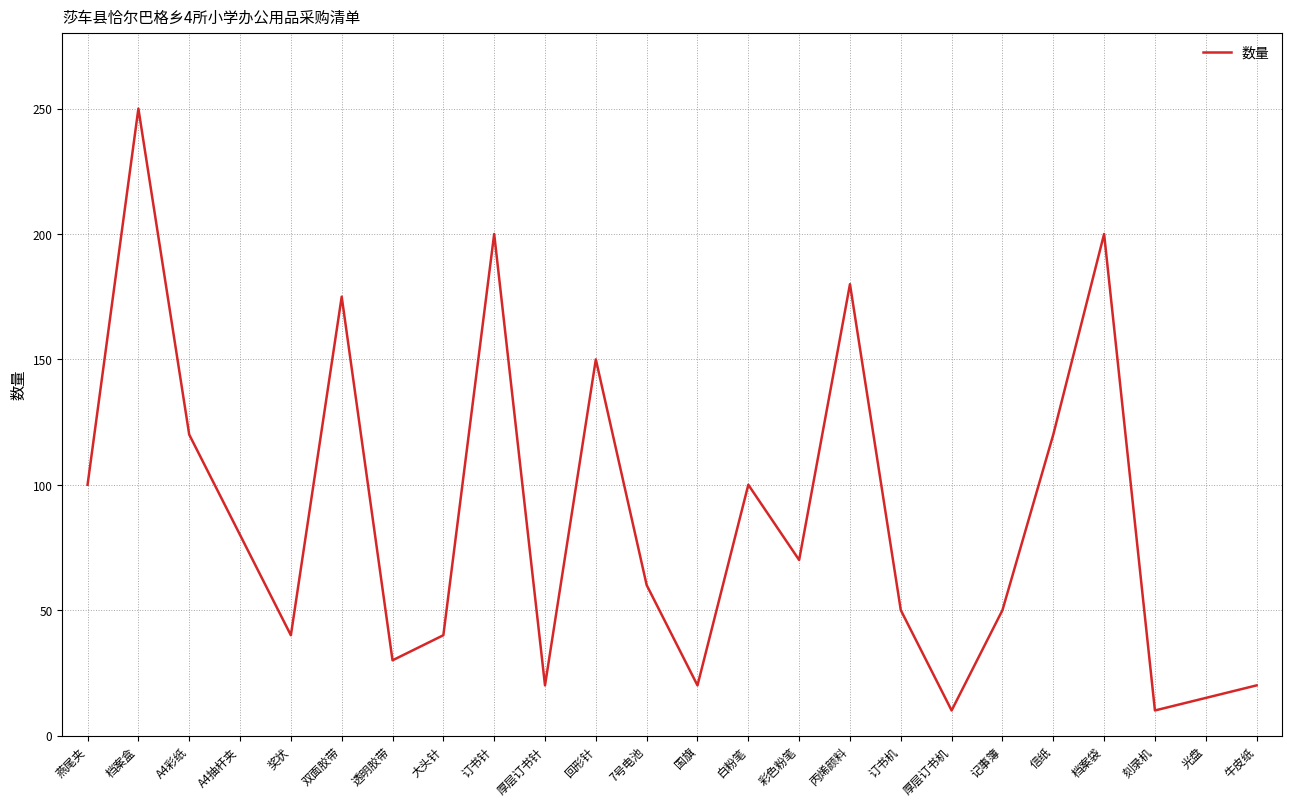

Where is the first local minimum?

奖状